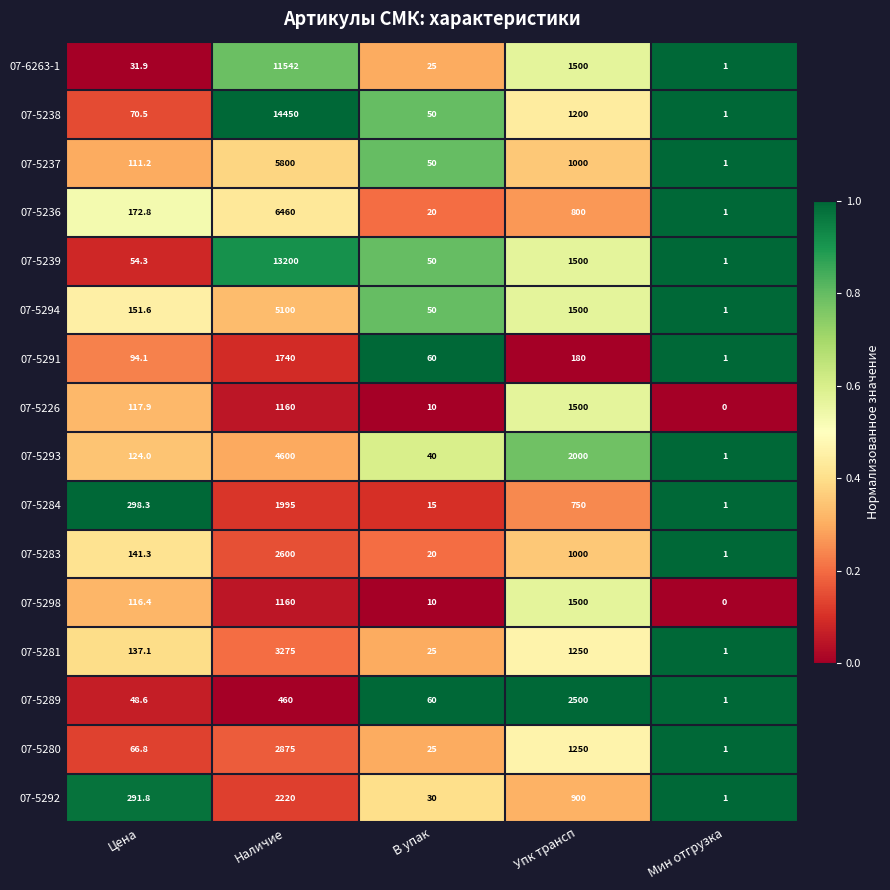

What is the spread (max minus min) of values at Наличие?

13990.0